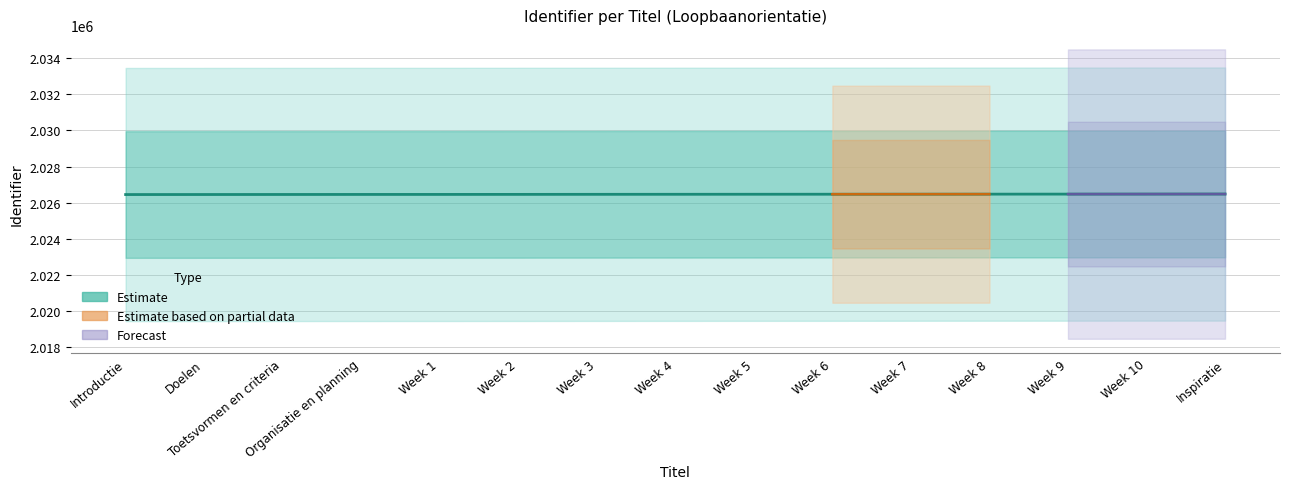

At which category does the chart reach its peak across all series?

Inspiratie